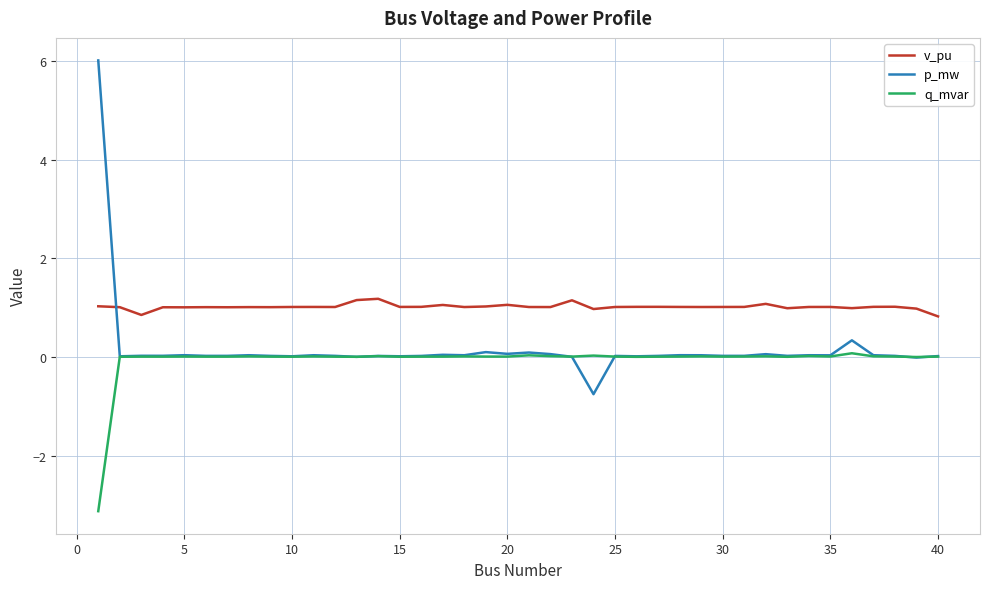

True or false: v_pu and q_mvar cross at least once.

False